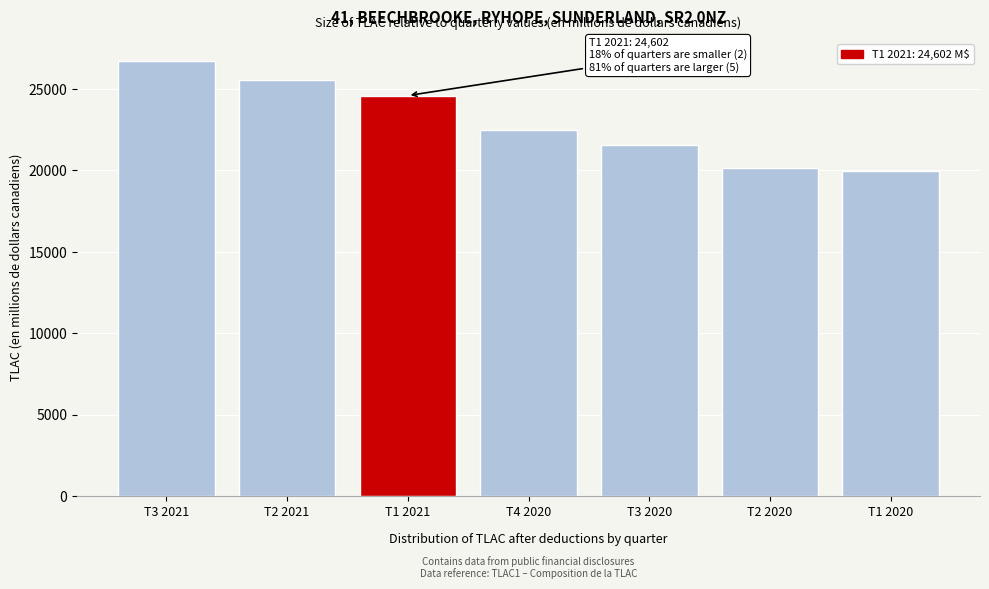

Reading left to right, transcribe all the data shown in this chart.

T3 2021=26748	T2 2021=25576	T1 2021=24602	T4 2020=22511	T3 2020=21584	T2 2020=20172	T1 2020=19943